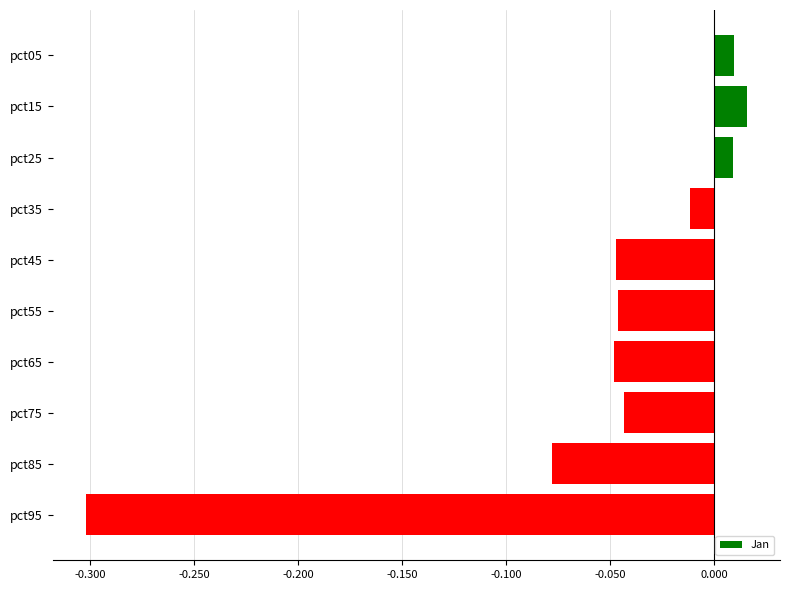

Which has a higher value, pct95 or pct45?

pct45